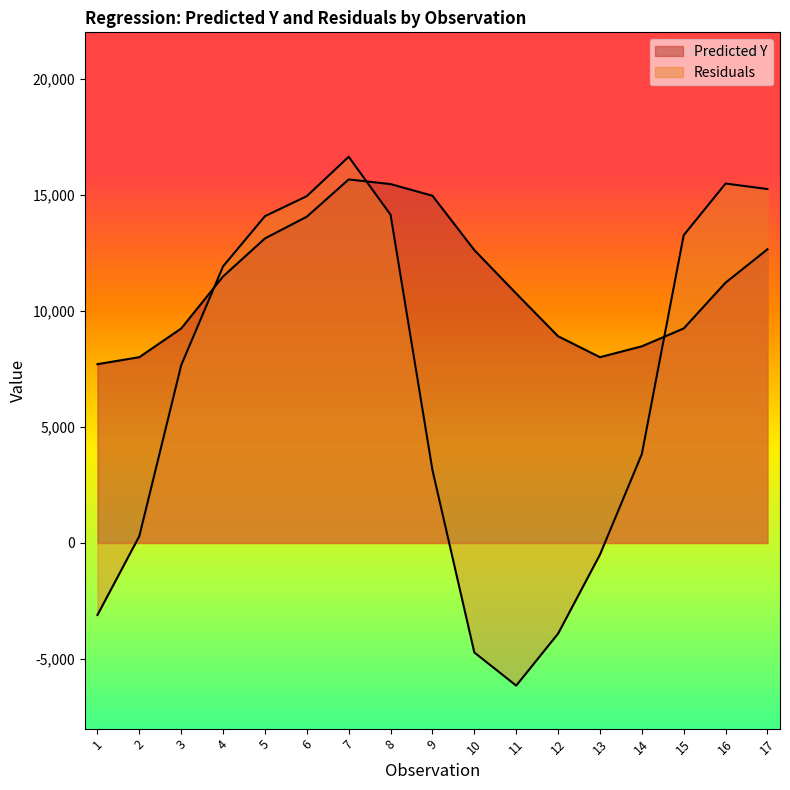

Where is Predicted Y nearest to the value 11682?

4